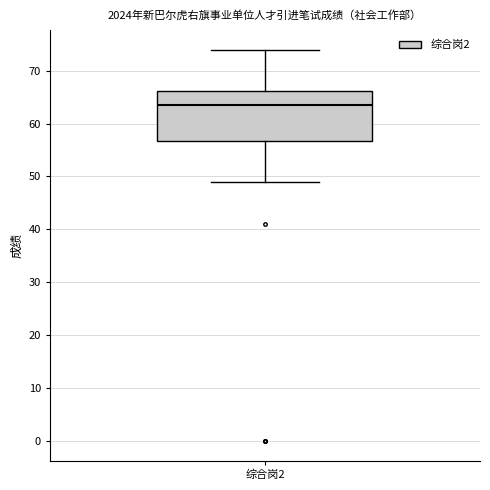

Transcribe this box plot: give where the median line is, the range the box spans, and where the two whiskers end, as read against the y-axis. The values are not printed on the chart, so give them approximately, as read against the axis.

median 64, box 57 to 66, whiskers 49 to 74